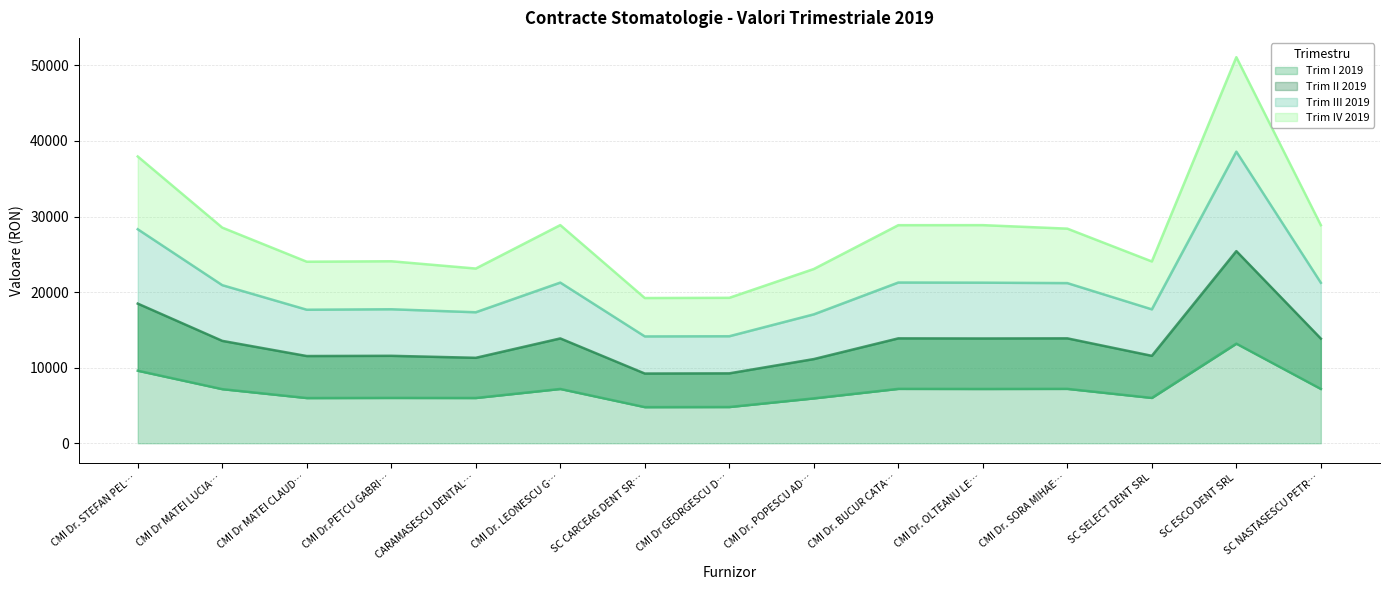

The Trim I 2019 series shows 9598.0 at CMI Dr. STEFAN PEL…. True or false?

True